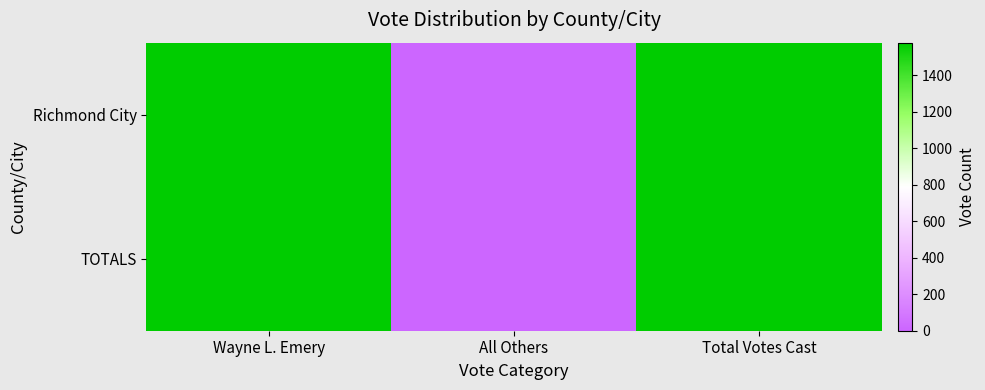

Rank the series at All Others from lowest to highest value.

Richmond City, TOTALS